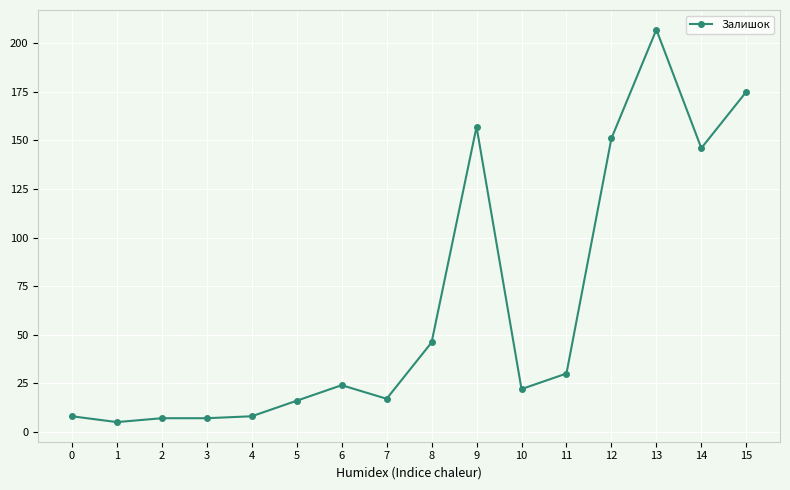

What is the average value?

64